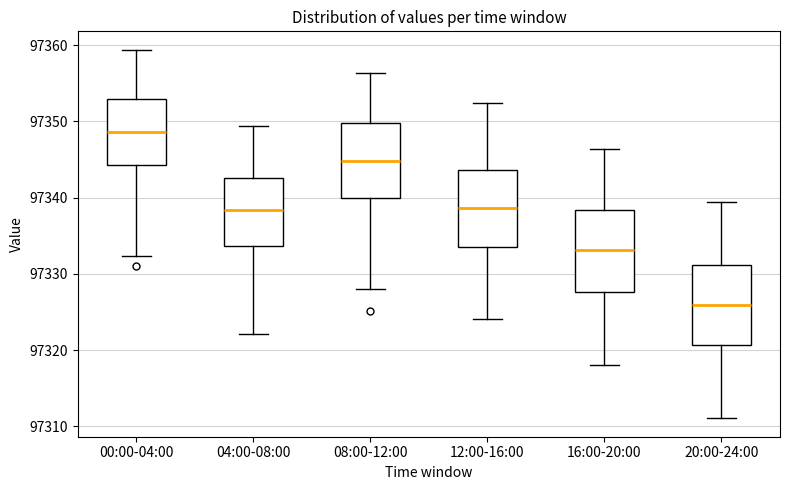

Reading left to right, transcribe this box plot: for each box, give where its median line is, the range the box spans, and where its two whiskers end, as read against the y-axis. The values are not printed on the chart, so give them approximately, as read against the axis.

00:00-04:00: median 97349, box 97344 to 97353, whiskers 97332 to 97359
04:00-08:00: median 97338, box 97334 to 97343, whiskers 97322 to 97349
08:00-12:00: median 97345, box 97340 to 97350, whiskers 97328 to 97356
12:00-16:00: median 97339, box 97334 to 97344, whiskers 97324 to 97352
16:00-20:00: median 97333, box 97328 to 97338, whiskers 97318 to 97346
20:00-24:00: median 97326, box 97321 to 97331, whiskers 97311 to 97339